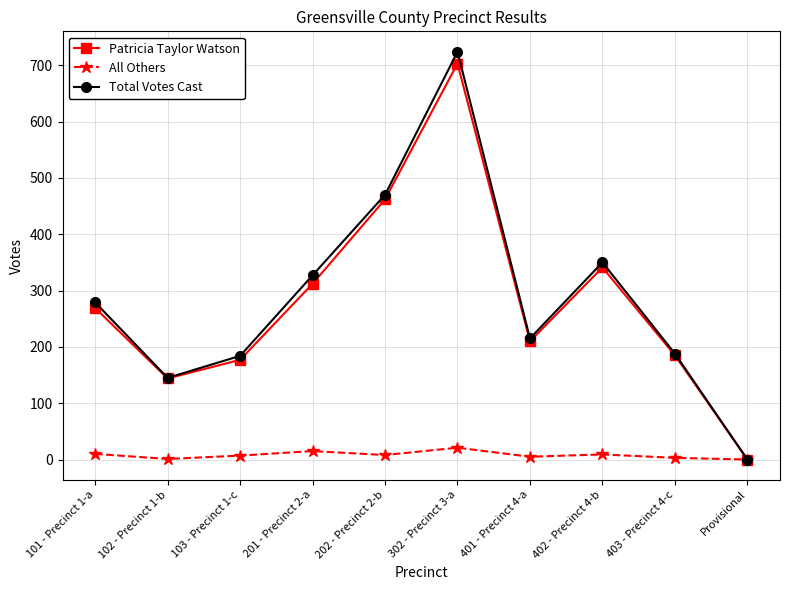

At how many categories does at least one series exceed 48?

9